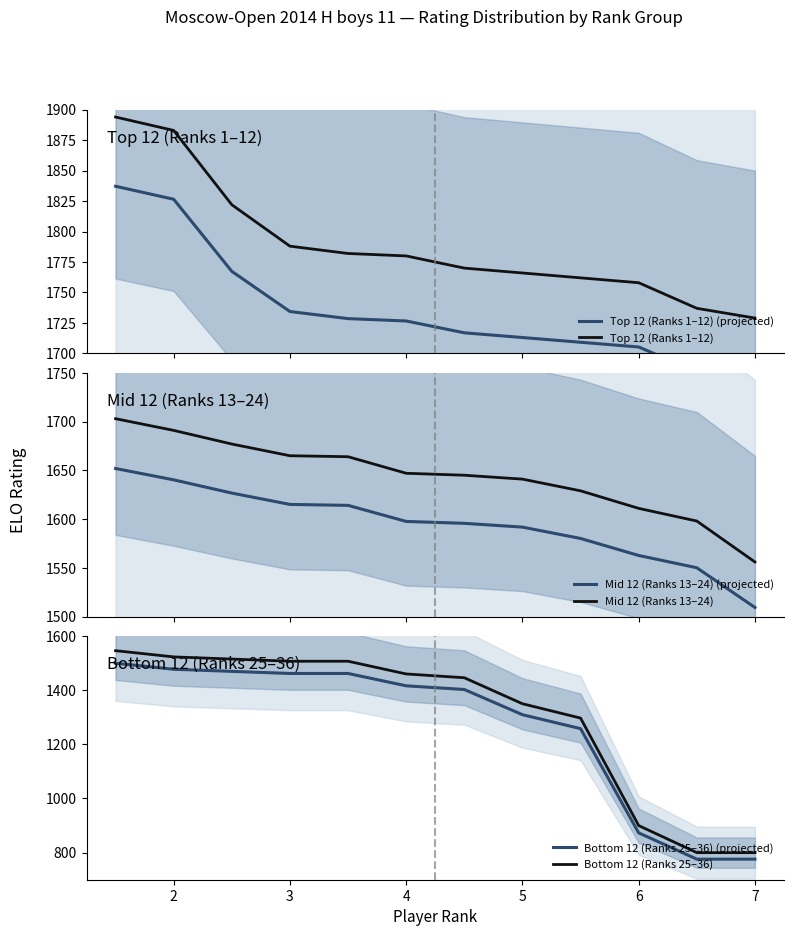

At how many categories does at least one series exceed 1685?

12